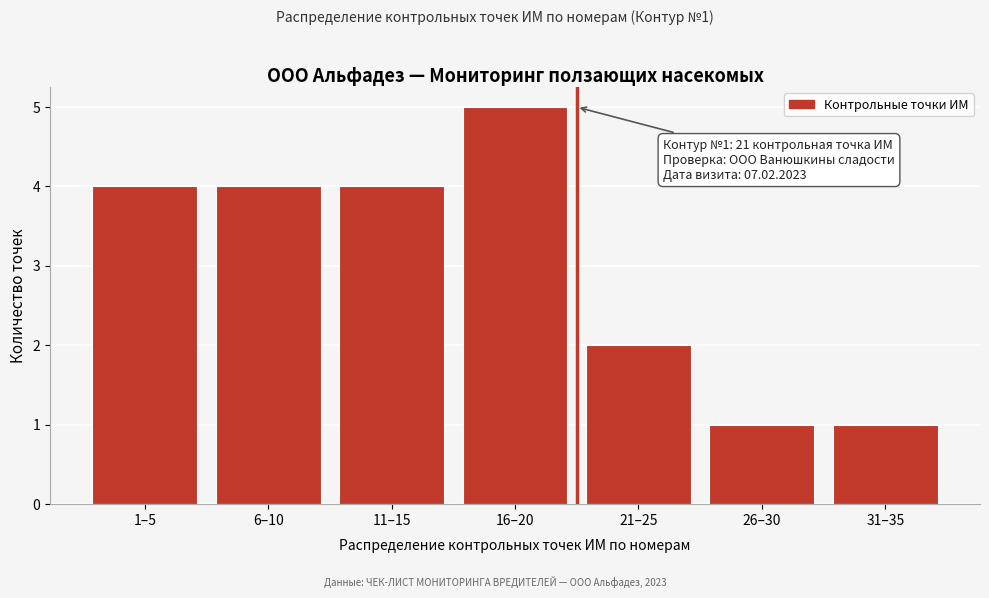

Reading right to left, list all the values displayed in this chart.

31–35=1	26–30=1	21–25=2	16–20=5	11–15=4	6–10=4	1–5=4